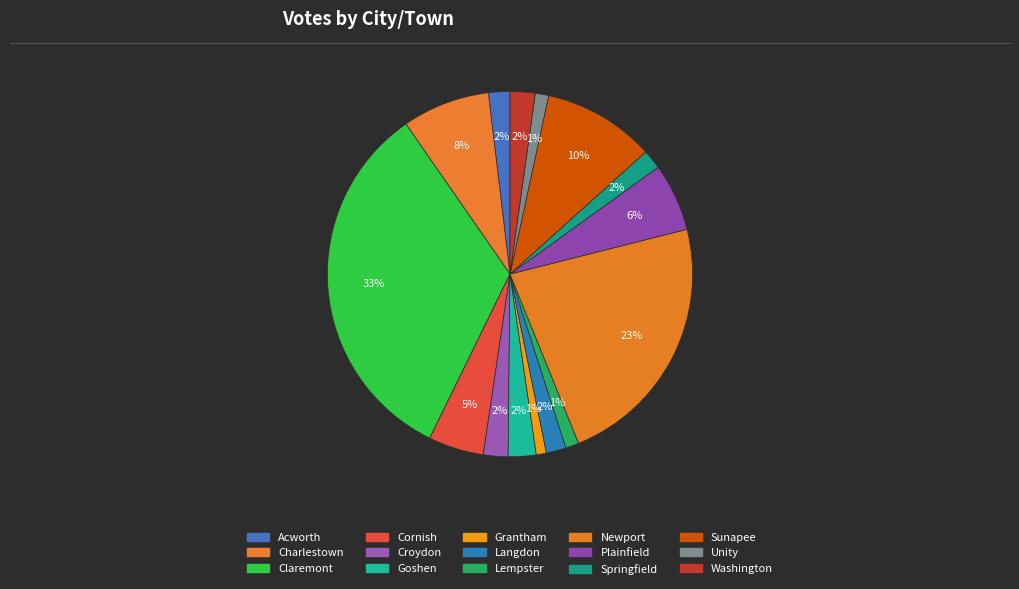

To the nearest percent, what is the difference between the largest and smallest slice percentages?

32%